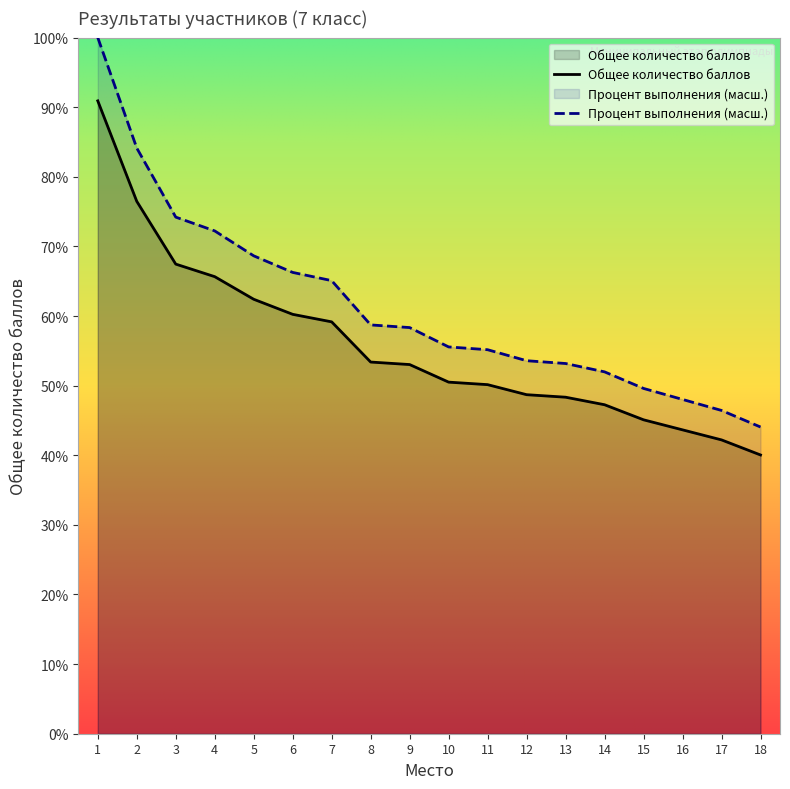

What is the value of the Общее количество баллов point at the 13th from the left?

33.8